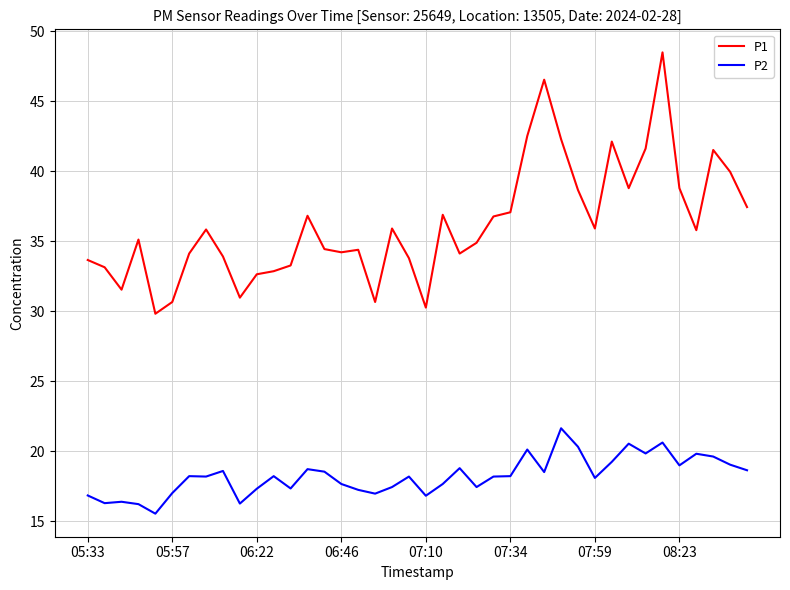

Count the number of data series in this chart.

2